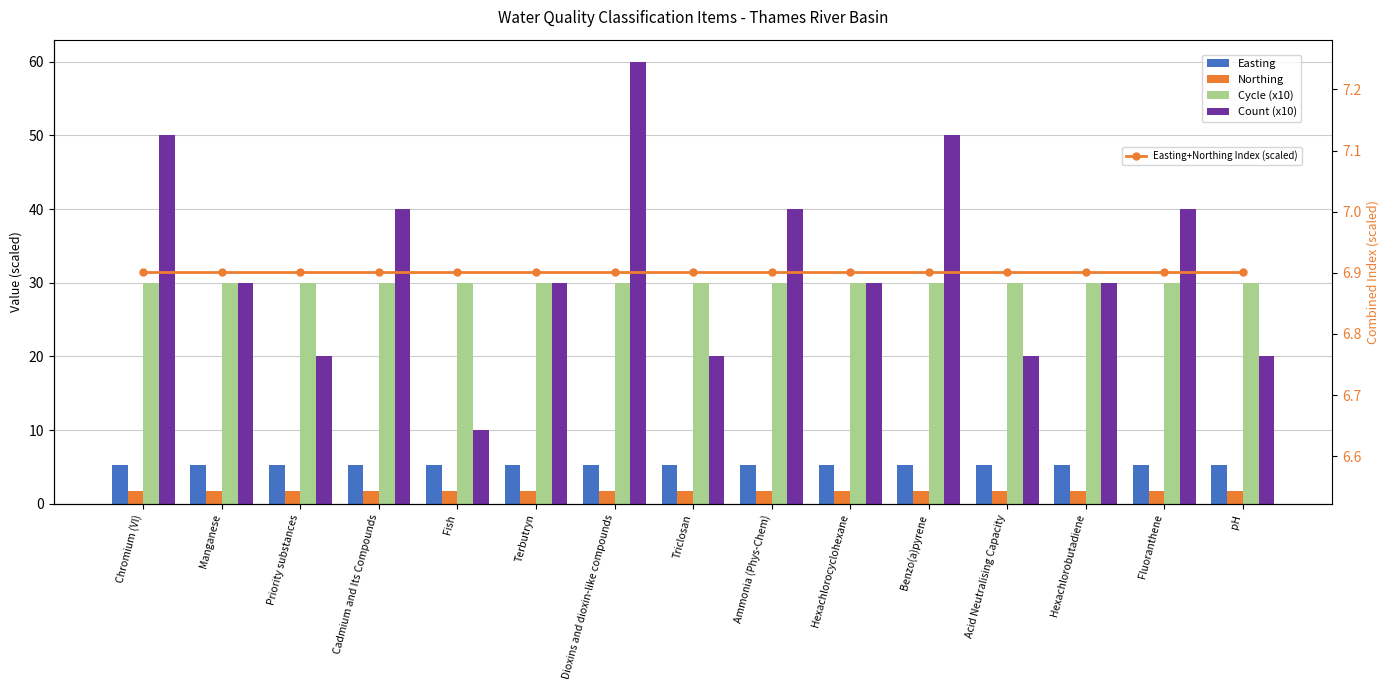

What is the spread (max minus min) of values at Cadmium and Its Compounds?

38.3